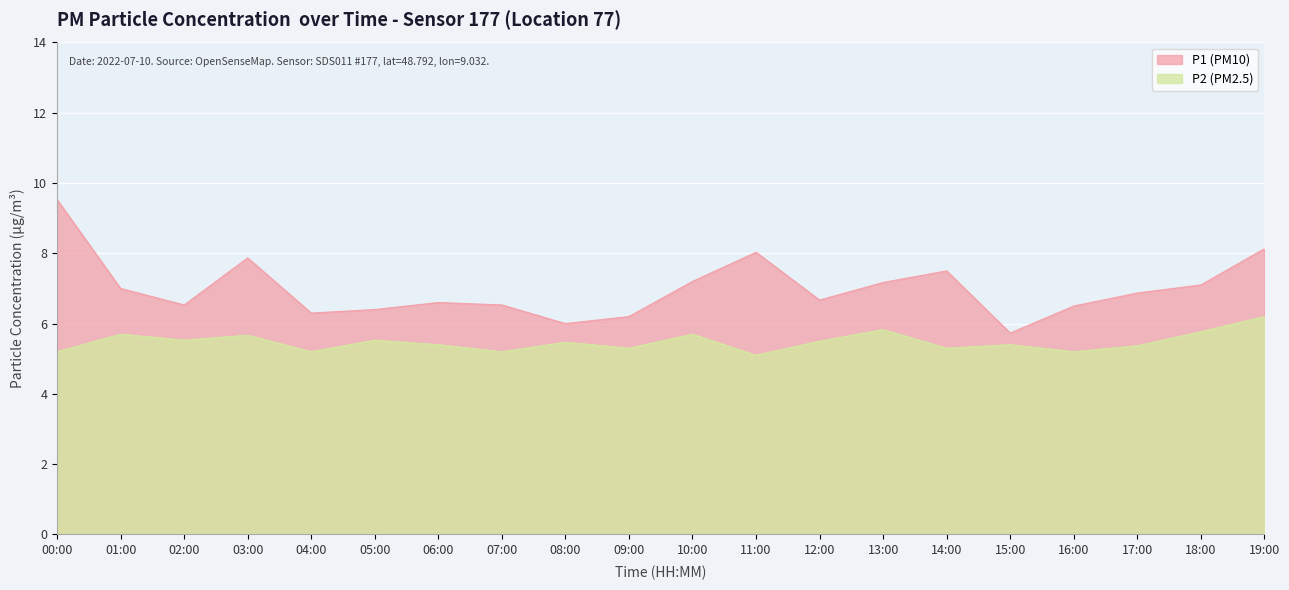

What is the label of the 17th point from the left?

16:00